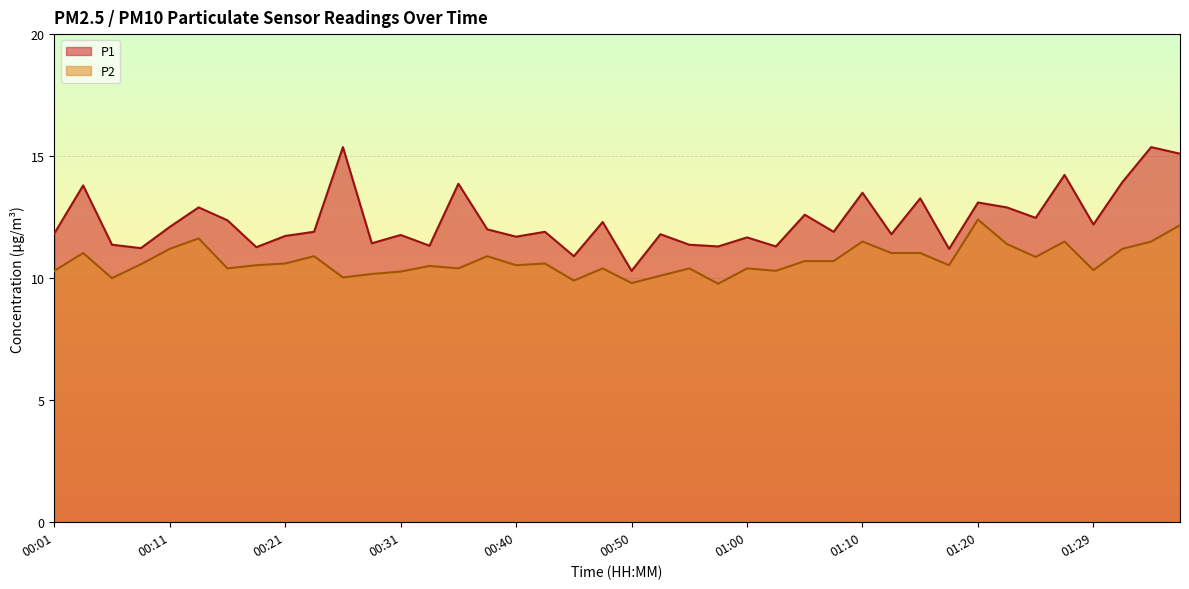

What is the label of the 3rd point from the left?

00:06